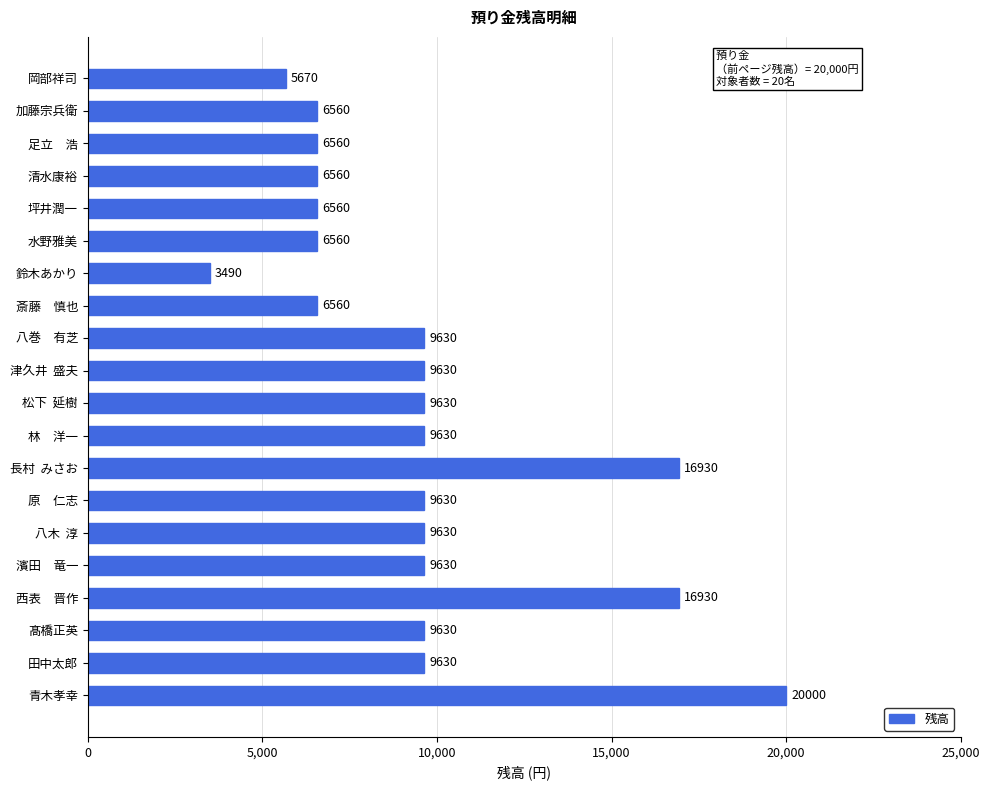

How many data points are less than 9630?

8